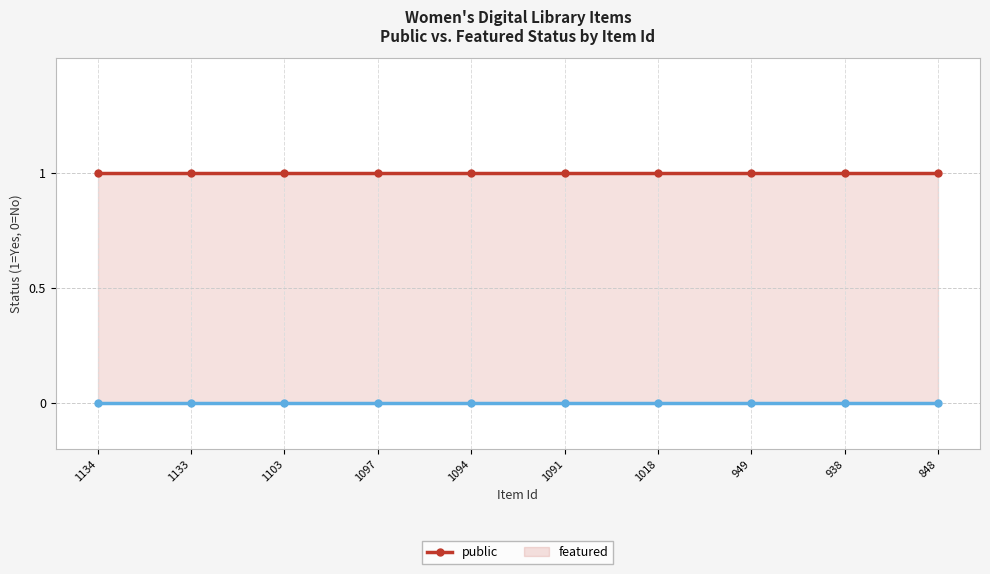

At which label is public closest to 1?

1134